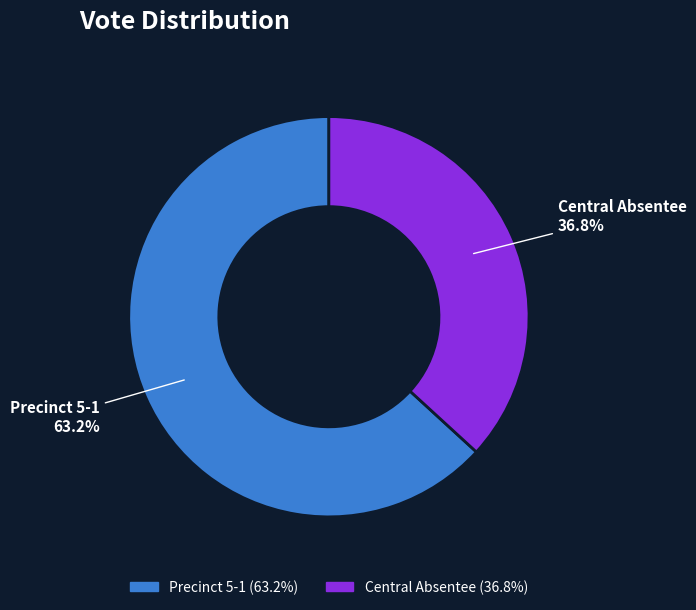

How many segments does this pie chart have?

2